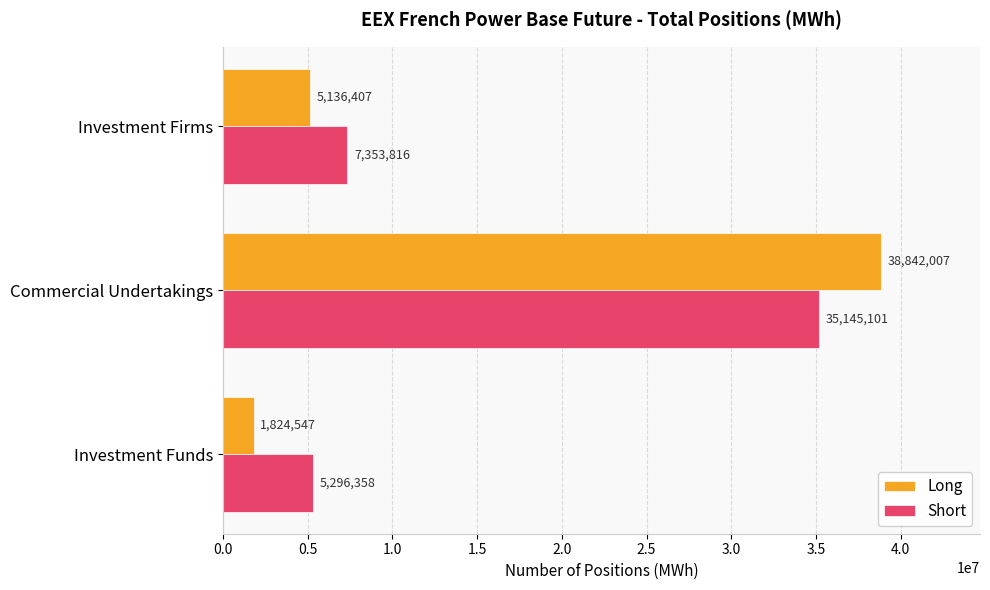

At which category is the sum across all series the highest?

Commercial Undertakings